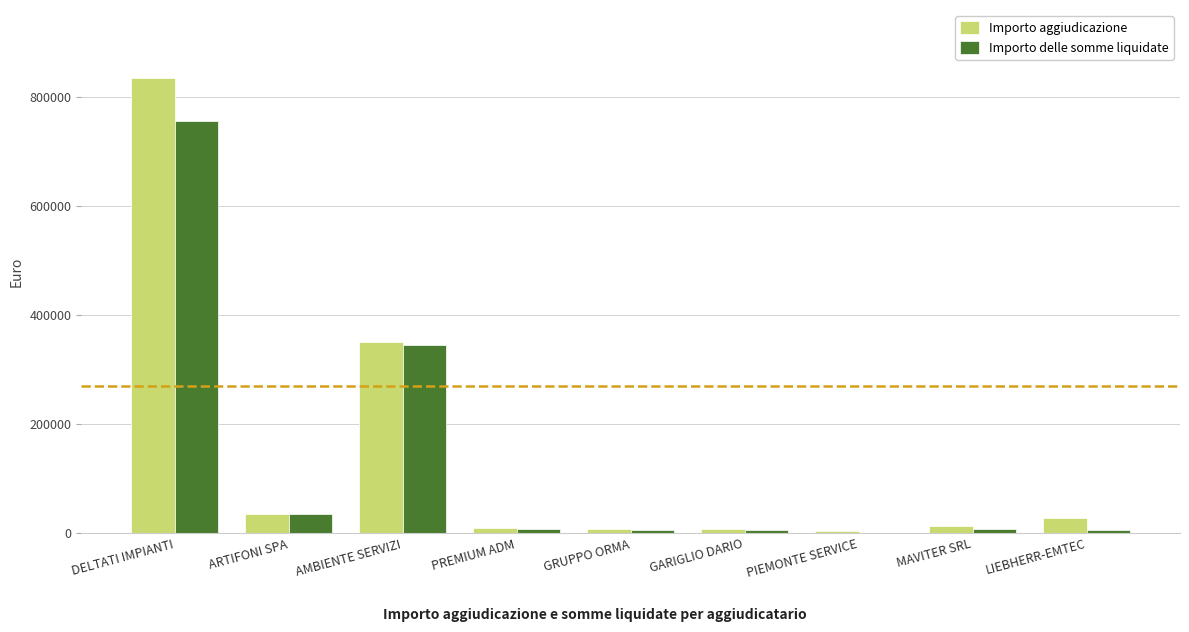

Is it true that Importo aggiudicazione equals 34730.2 at ARTIFONI SPA?

True